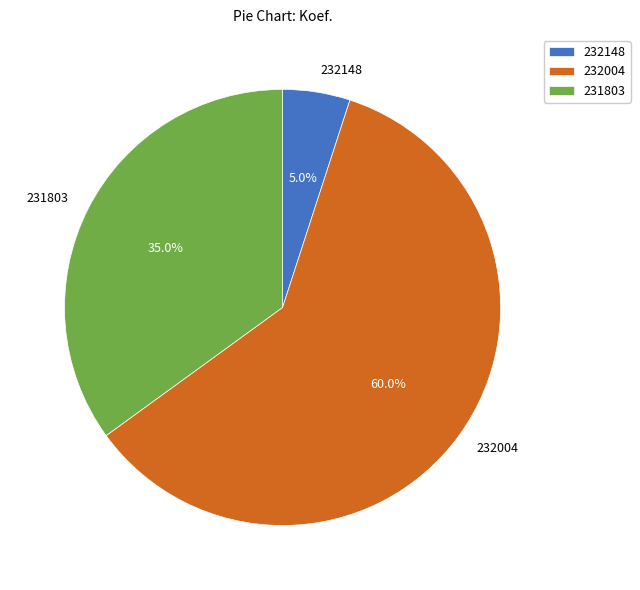

What is the ratio of the value at 232004 to the value at 232148?

12.0